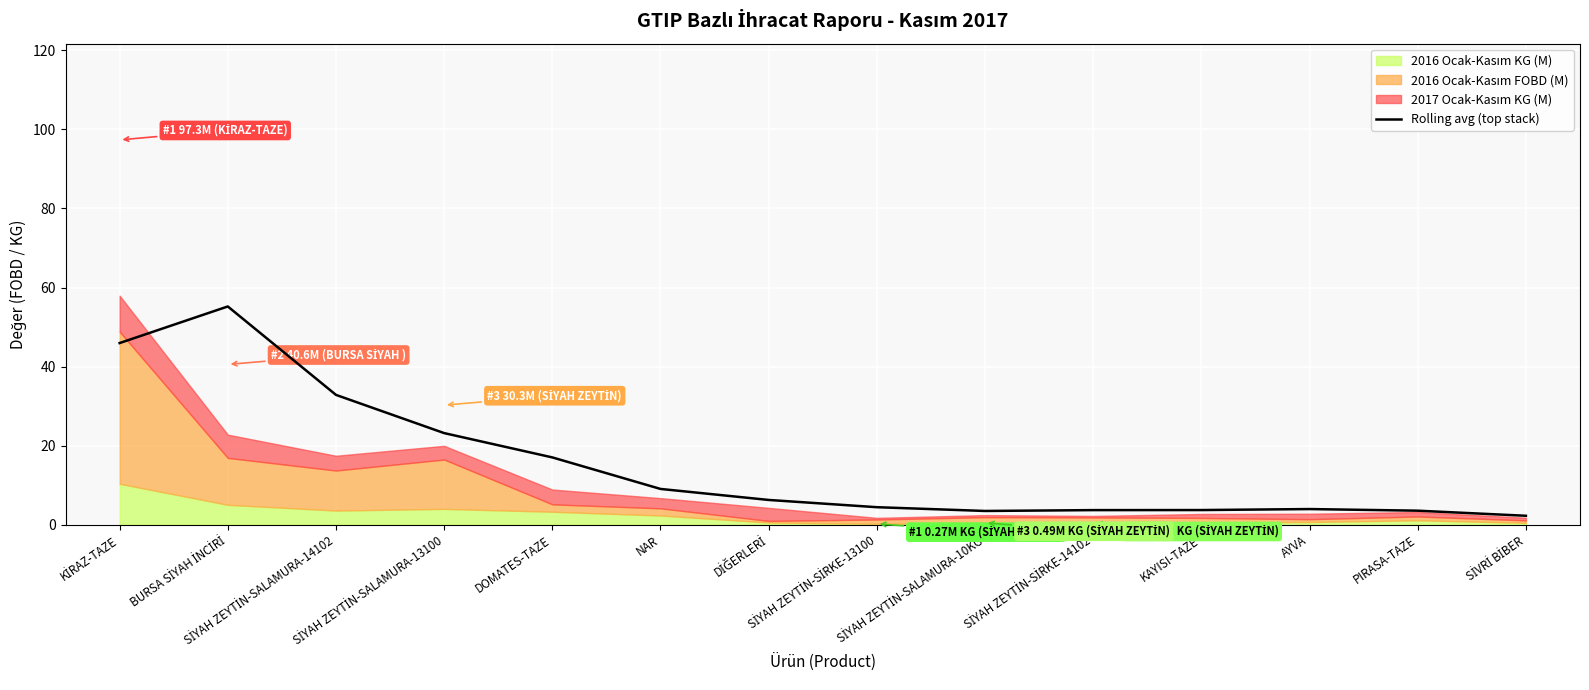

At which category does the data reach its first local valley?

SİYAH ZEYTİN-SALAMURA-10KG